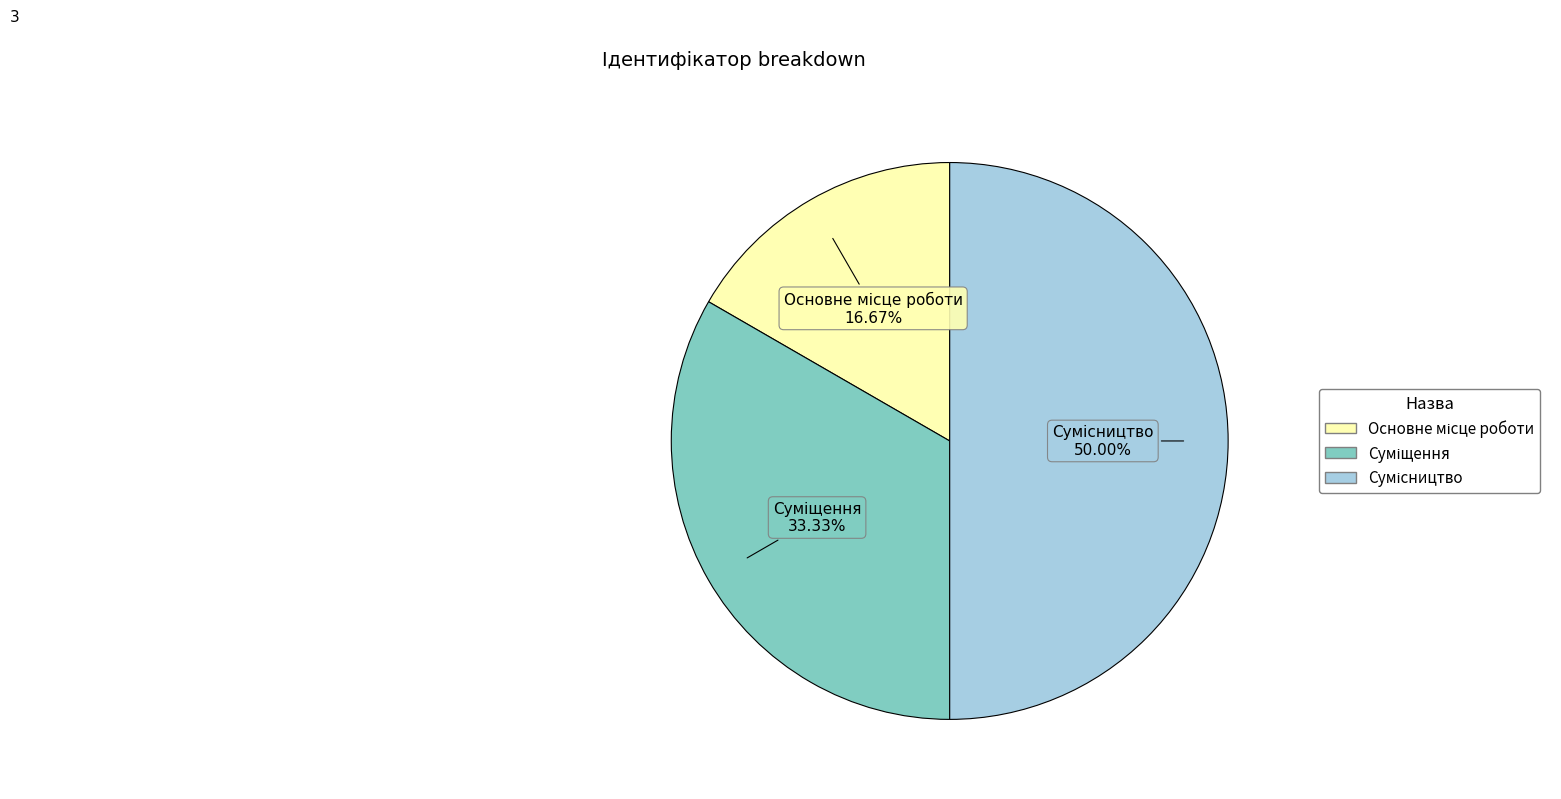

To the nearest percent, what is the difference between the largest and smallest slice percentages?

33%